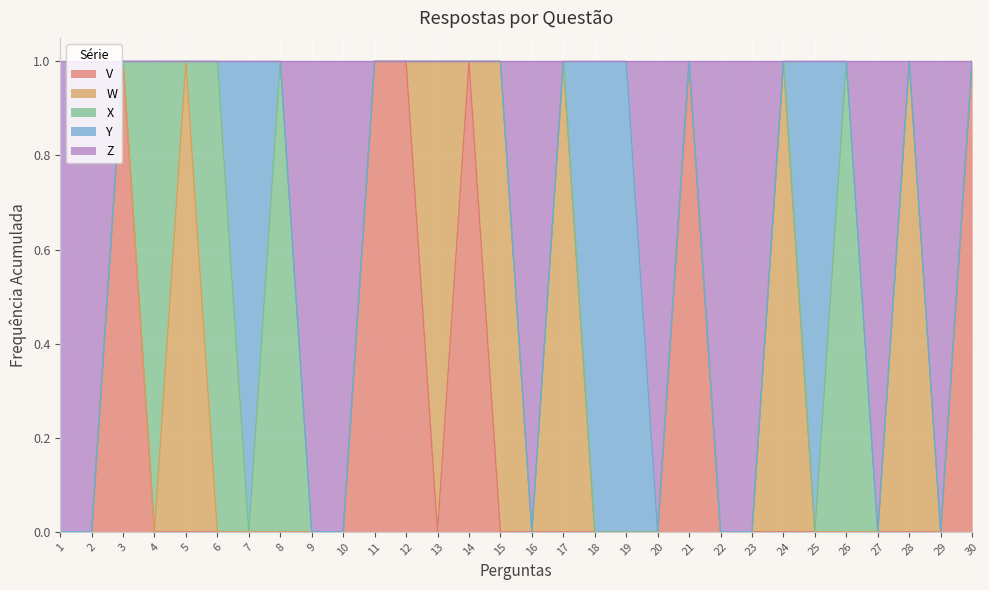

Which series changed the most between 12 and 20?

V